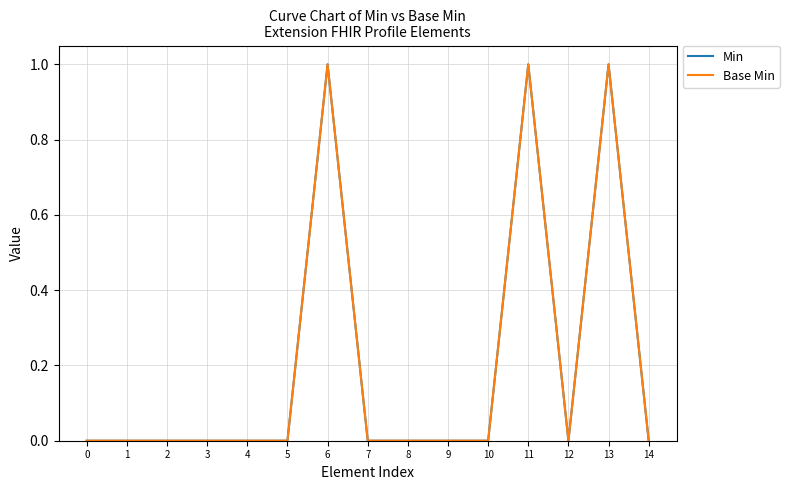

Is this an area chart (filled region under the line)?

No